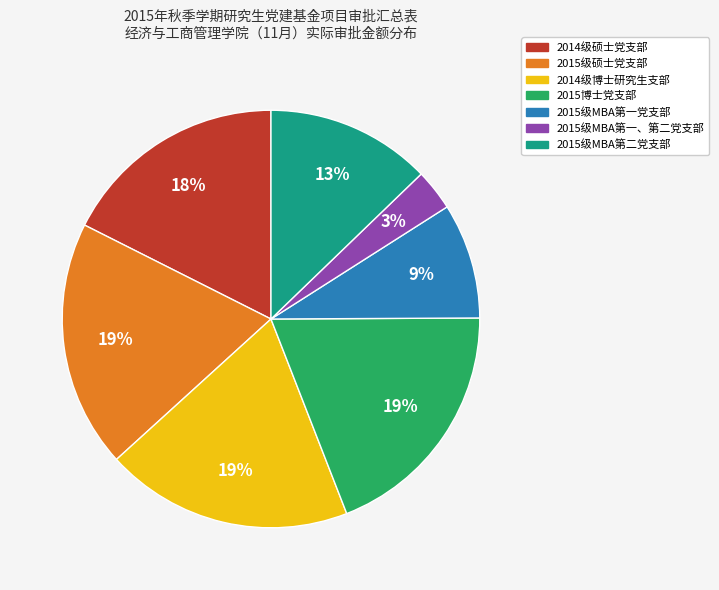

What is the smallest slice in the pie chart?

2015级MBA第一、第二党支部